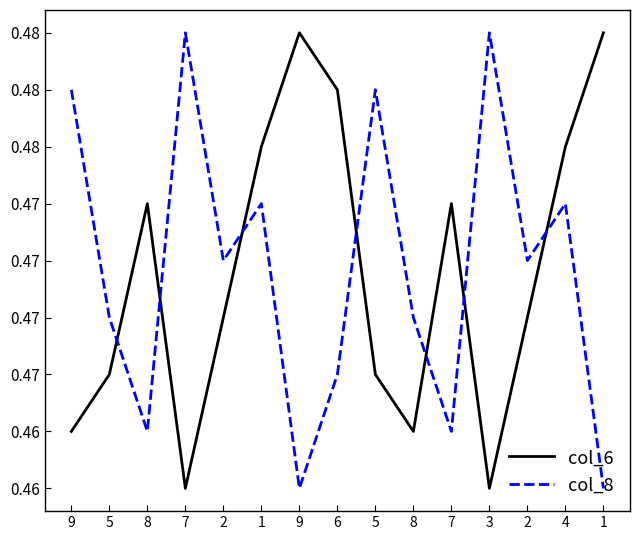

Does the chart display data point markers on the line(s)?

No